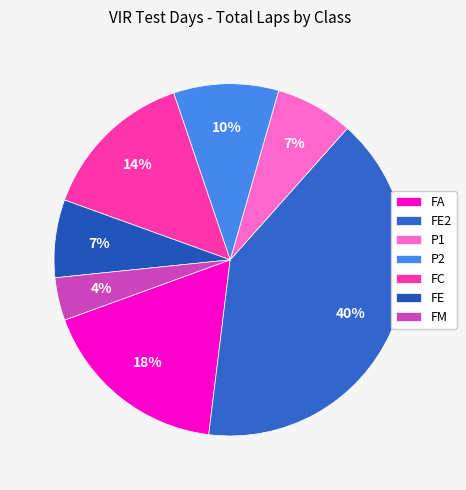

To the nearest percent, what is the difference between the P2 and FE slice percentages?

3%